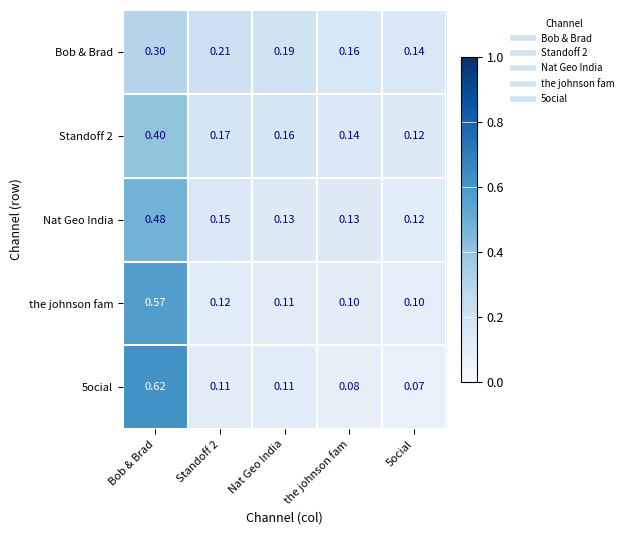

What is the difference between the highest and lowest values at the johnson fam?

0.1